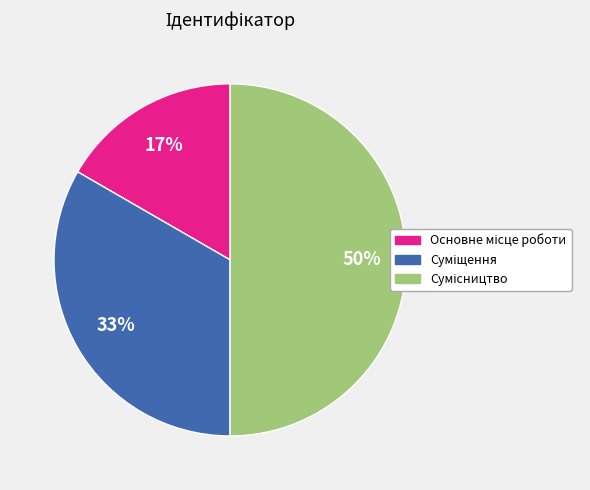

How many segments does this pie chart have?

3